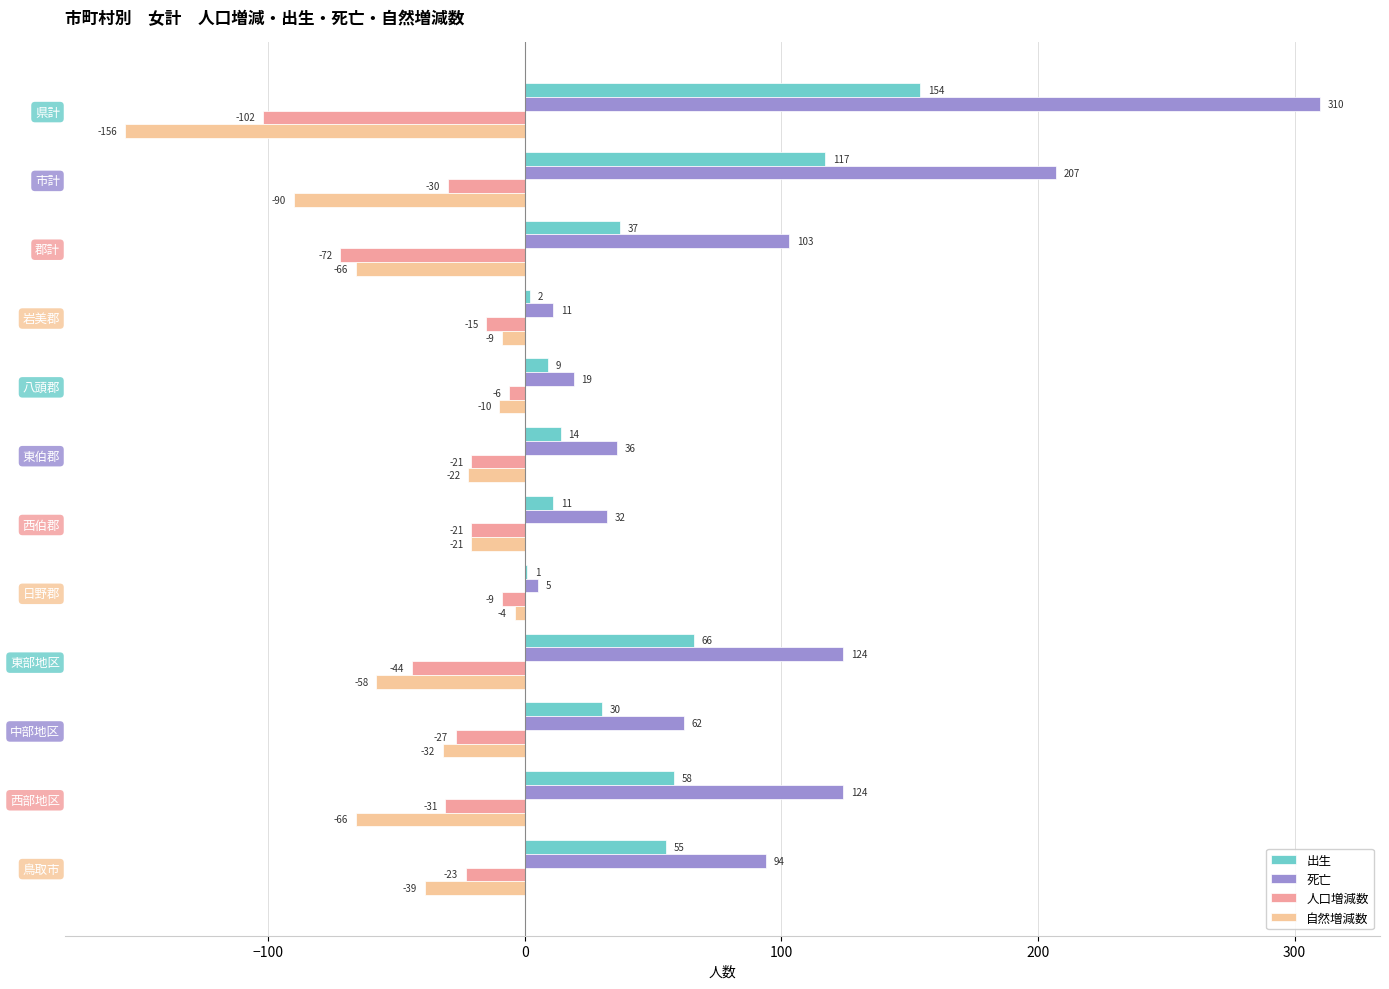

The 自然増減数 series shows -39 at 鳥取市. True or false?

True